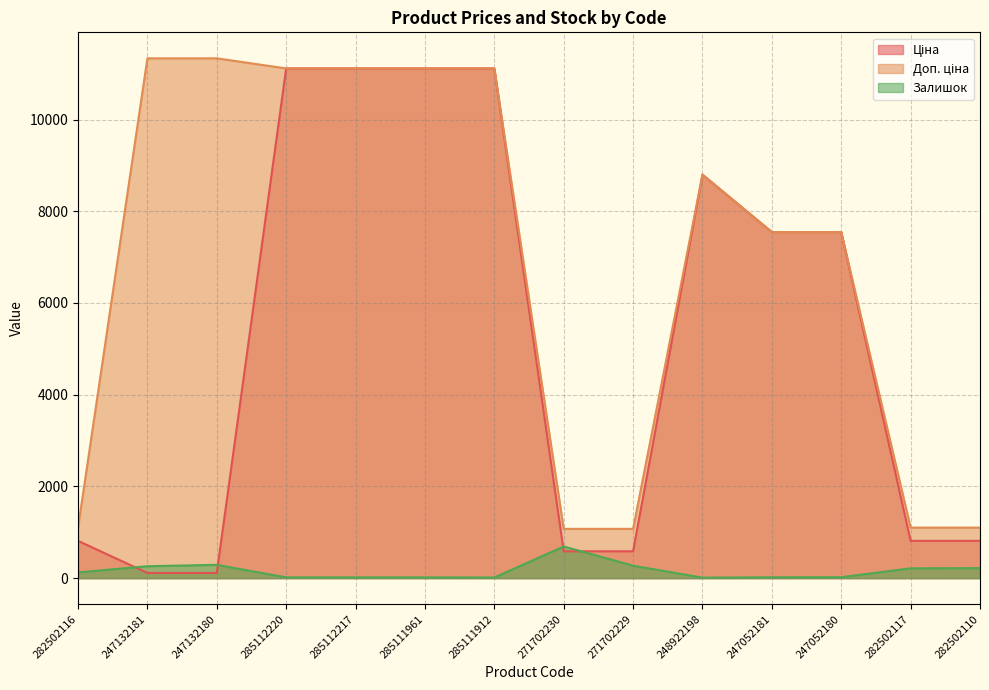

At 285112217, list the series in order from largest to smallest.

Ціна, Доп. ціна, Залишок